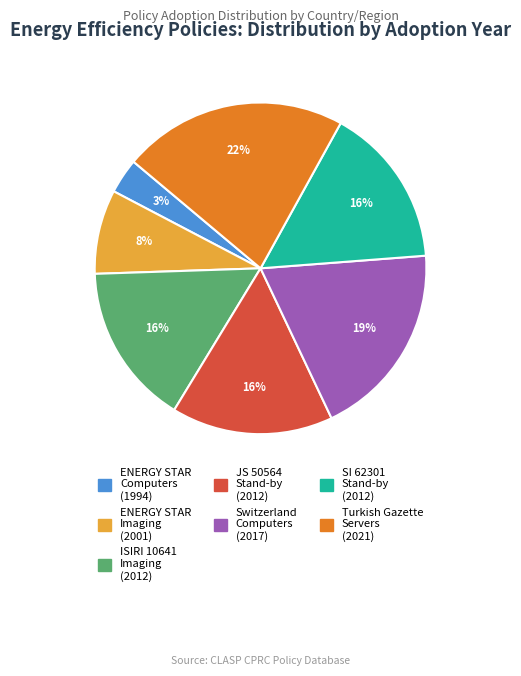

Between Switzerland Computers and ENERGY STAR Imaging, which is larger?

Switzerland Computers